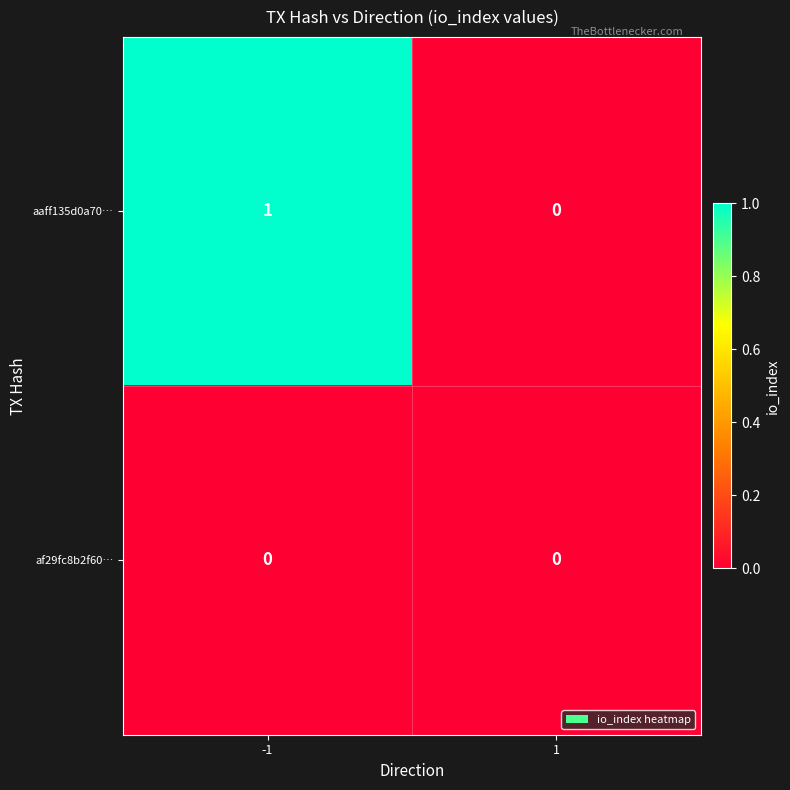

True or false: aaff135d0a70… has a value of 0 at 1.

True